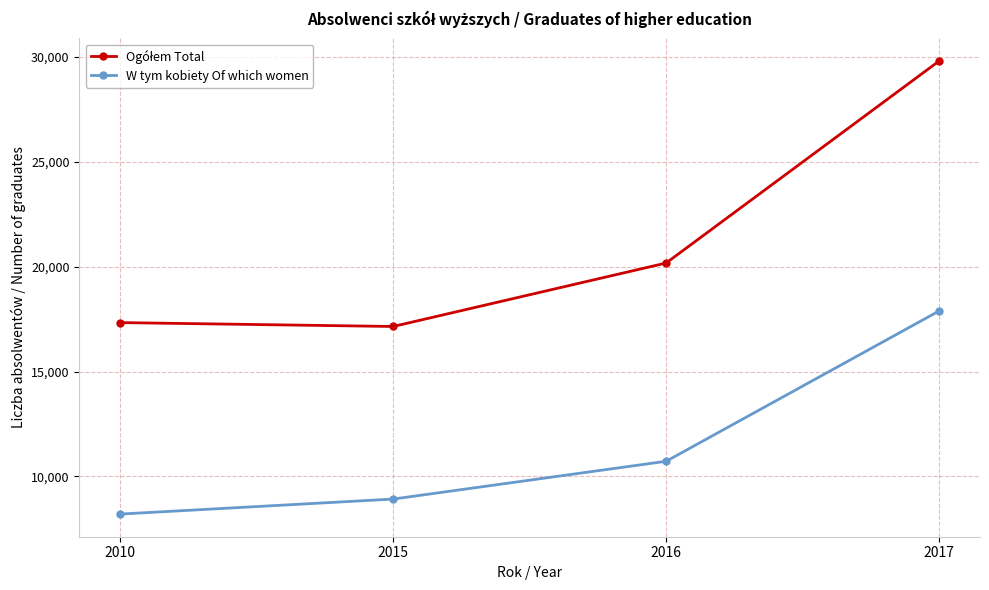

What is the total value across all series at 2010?

25540